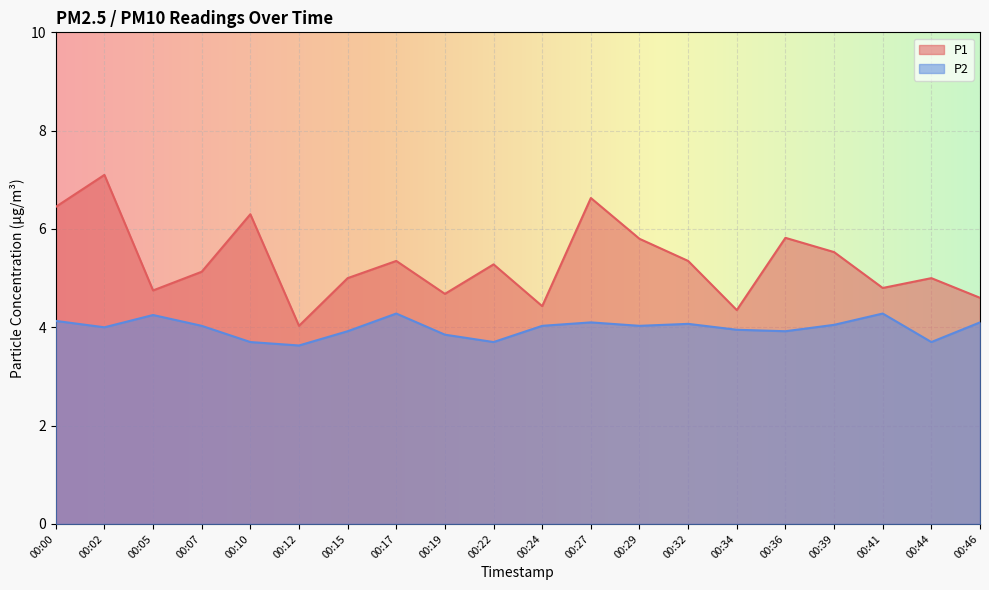

How many values in the P1 series exceed 5?

11